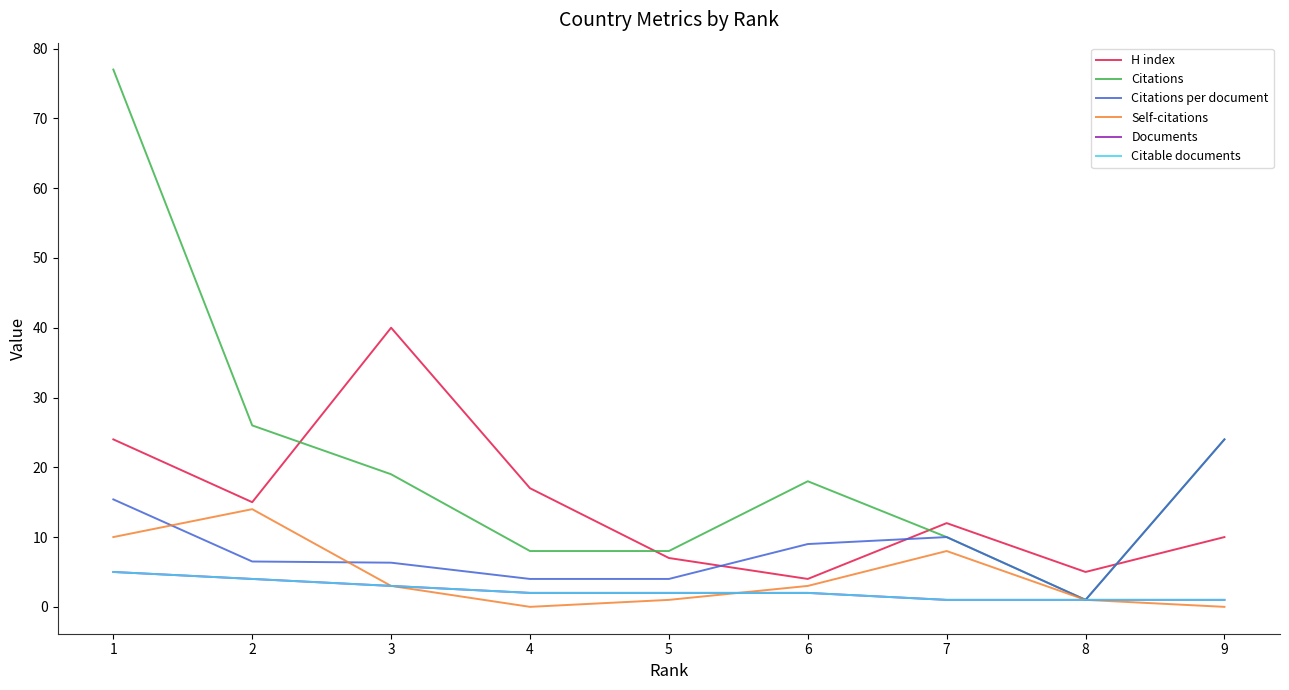

What is the spread (max minus min) of values at 8?

4.0